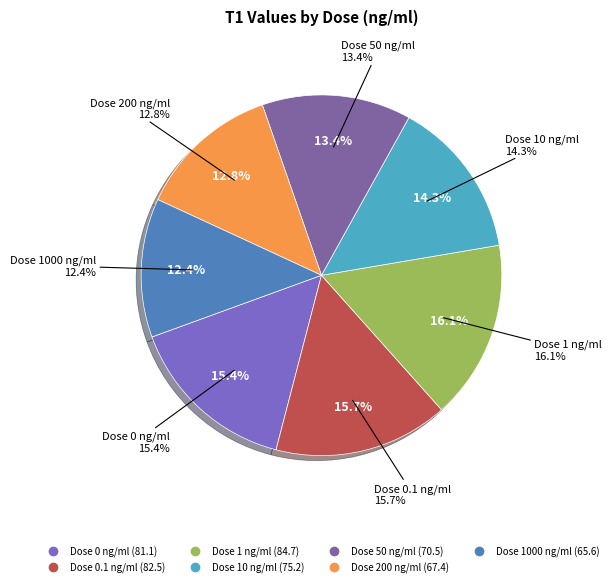

Does 10 account for over 50% of the chart?

No